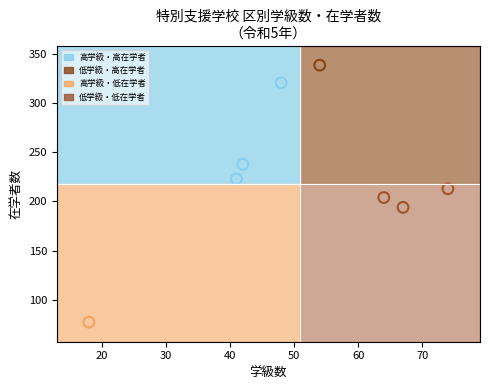

What is the average X value?

51